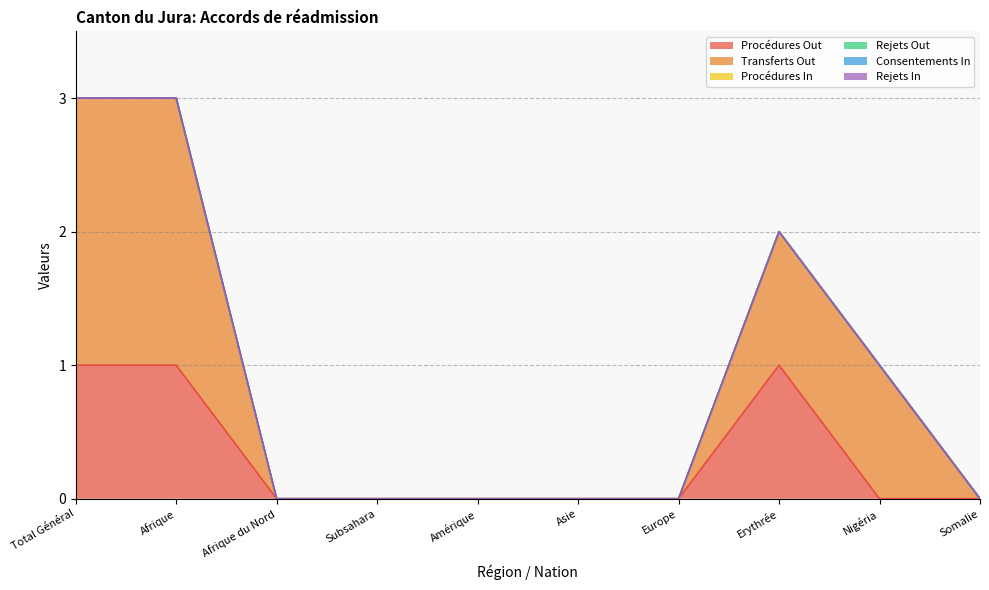

True or false: Consentements In and Rejets Out intersect in this chart.

False